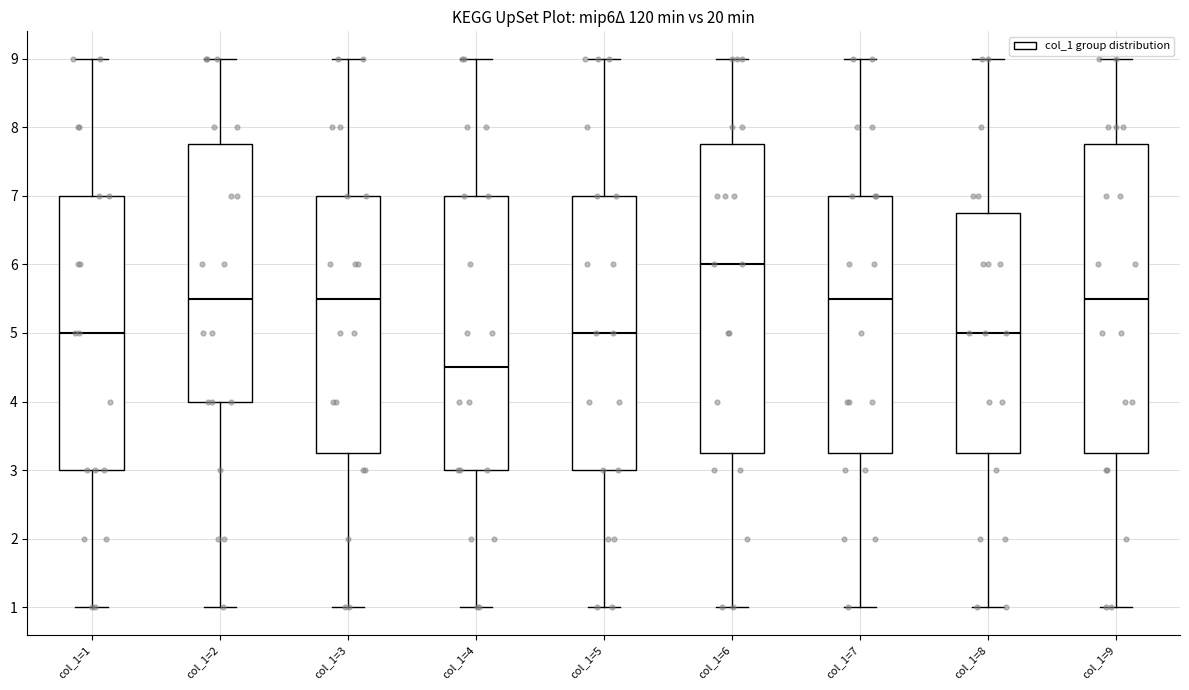

Reading left to right, transcribe this box plot: for each box, give where its median line is, the range the box spans, and where its two whiskers end, as read against the y-axis. The values are not printed on the chart, so give them approximately, as read against the axis.

col_1=1: median 5.0, box 3.0 to 7.0, whiskers 1.0 to 9.0
col_1=2: median 5.5, box 4.0 to 7.8, whiskers 1.0 to 9.0
col_1=3: median 5.5, box 3.3 to 7.0, whiskers 1.0 to 9.0
col_1=4: median 4.5, box 3.0 to 7.0, whiskers 1.0 to 9.0
col_1=5: median 5.0, box 3.0 to 7.0, whiskers 1.0 to 9.0
col_1=6: median 6.0, box 3.3 to 7.8, whiskers 1.0 to 9.0
col_1=7: median 5.5, box 3.3 to 7.0, whiskers 1.0 to 9.0
col_1=8: median 5.0, box 3.3 to 6.8, whiskers 1.0 to 9.0
col_1=9: median 5.5, box 3.3 to 7.8, whiskers 1.0 to 9.0